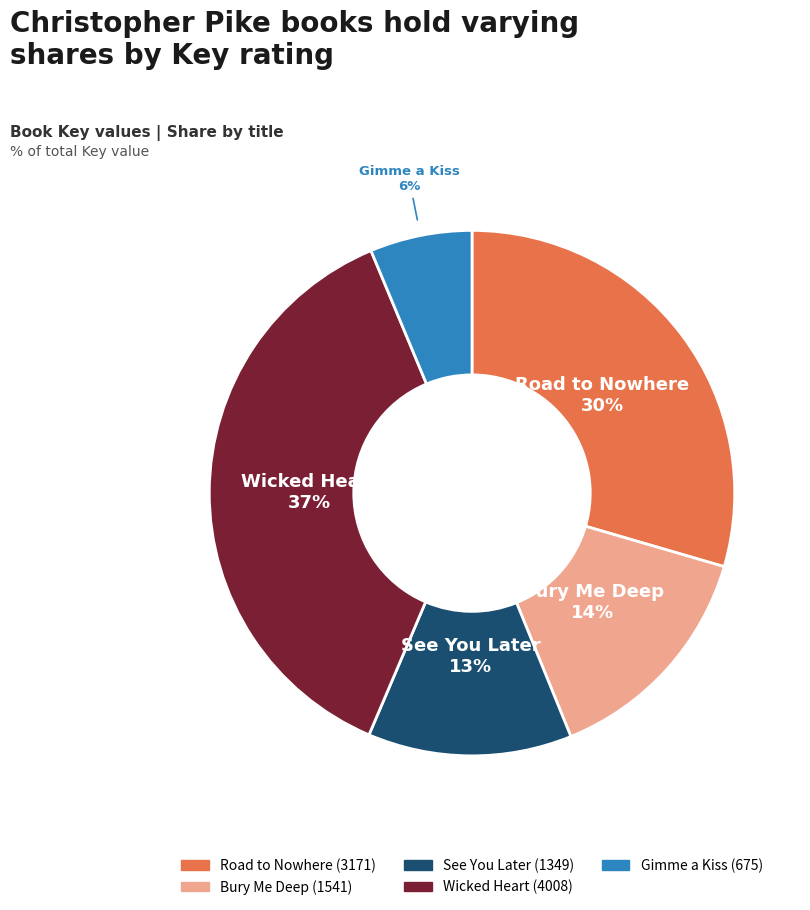

Does any single category account for the majority?

No